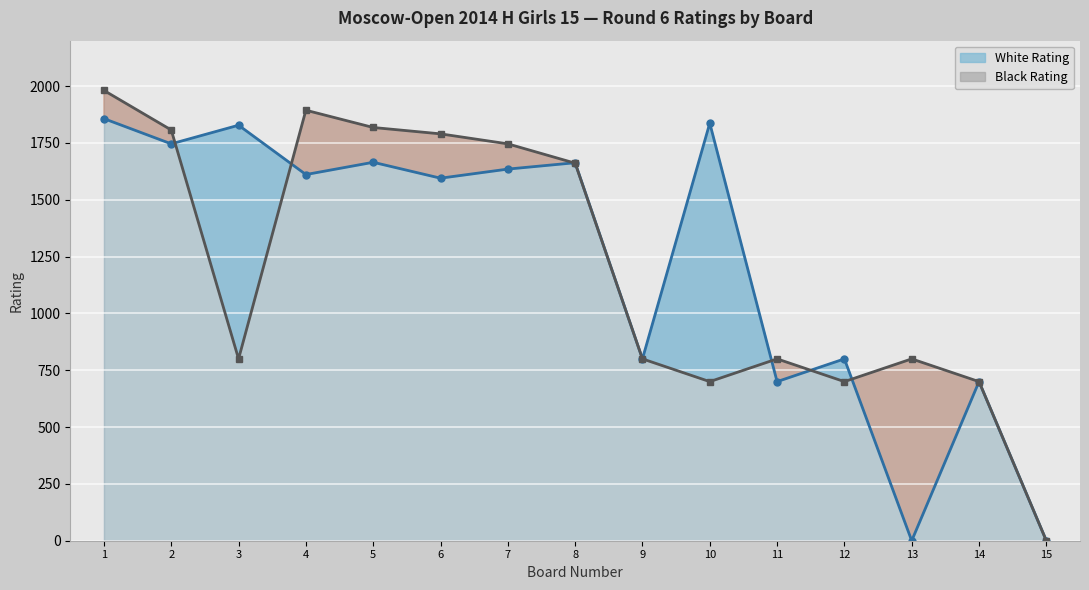

Which category has the highest value across all series?

1